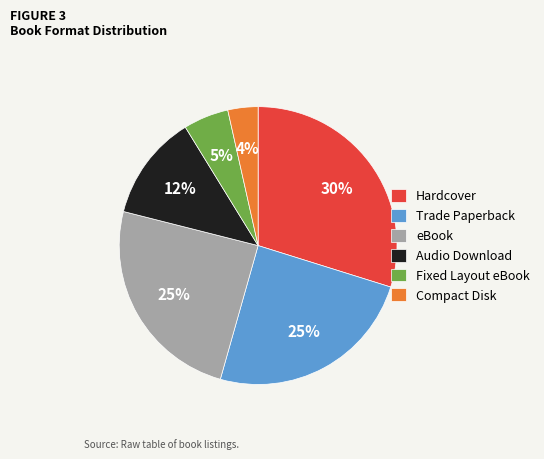

What is the largest slice in the pie chart?

Hardcover